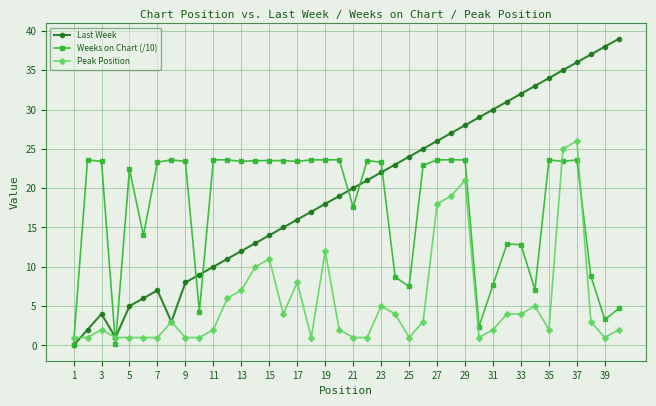

True or false: Peak Position has more than 1 interior local peaks.

True